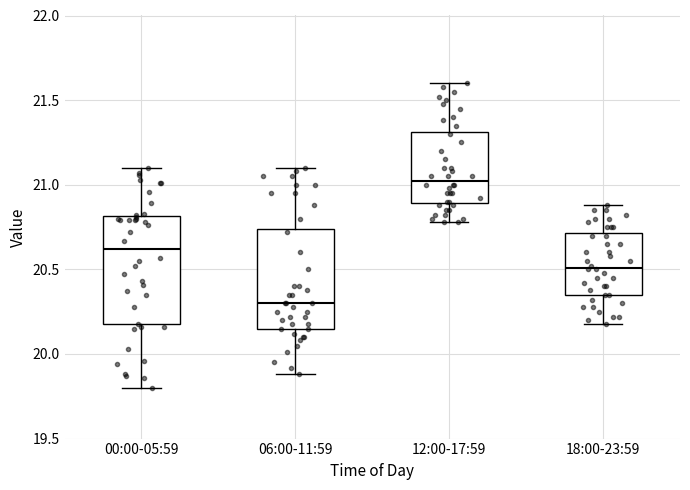

Reading left to right, read every box against the y-axis: the position of its median line, the range the box covers, and the ends of its whiskers. The values are not printed on the chart, so give them approximately, as read against the axis.

00:00-05:59: median 20.60, box 20.20 to 20.80, whiskers 19.80 to 21.10
06:00-11:59: median 20.30, box 20.15 to 20.75, whiskers 19.90 to 21.10
12:00-17:59: median 21.05, box 20.90 to 21.30, whiskers 20.80 to 21.60
18:00-23:59: median 20.50, box 20.35 to 20.70, whiskers 20.20 to 20.90